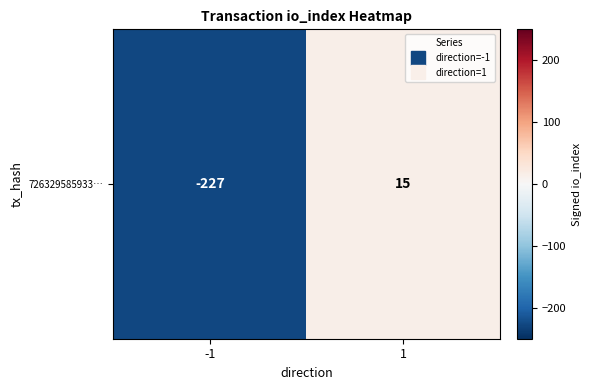

List the labels in order of value, smallest first.

-1, 1